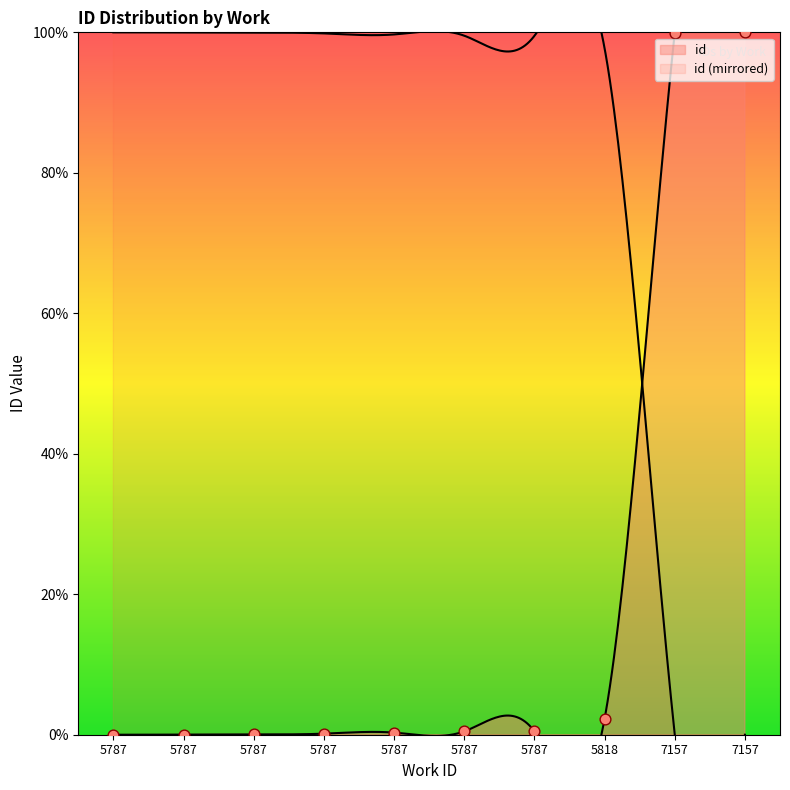

What is the change in value from 5787 to 5787?

+0.5